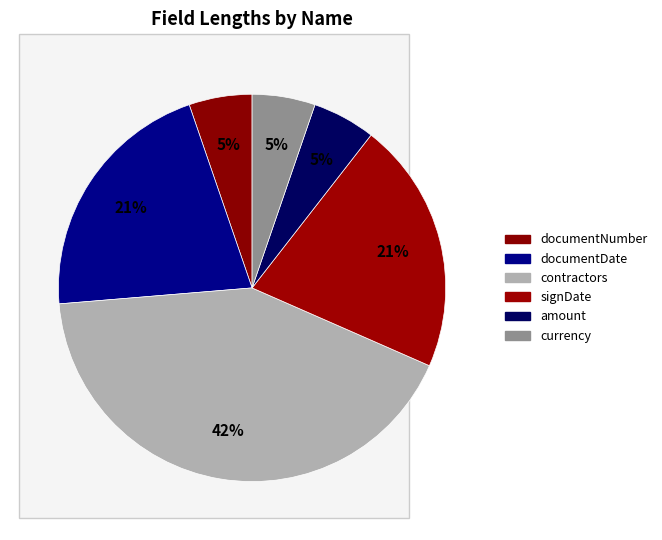

Rank the categories by value from lowest to highest.

documentNumber, amount, currency, documentDate, signDate, contractors